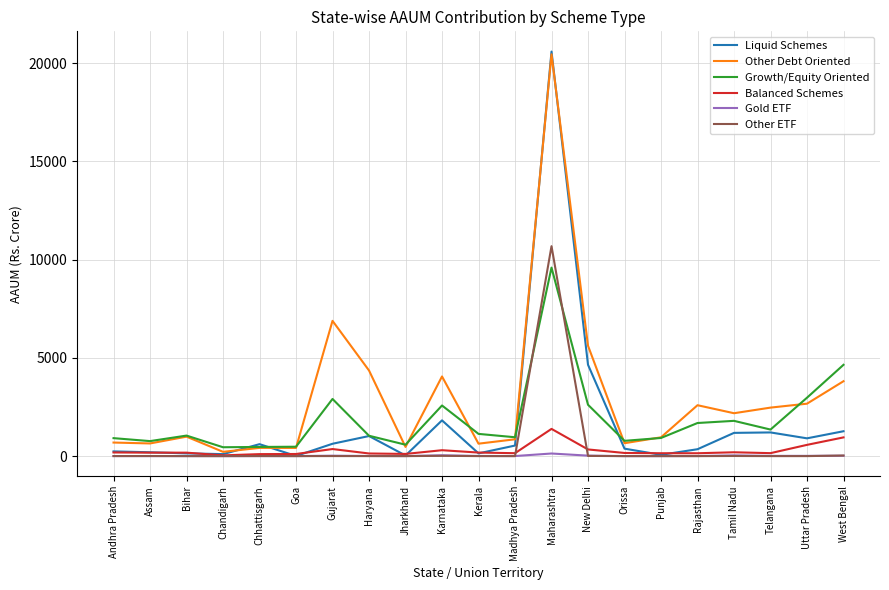

Does the chart have visible grid lines?

Yes